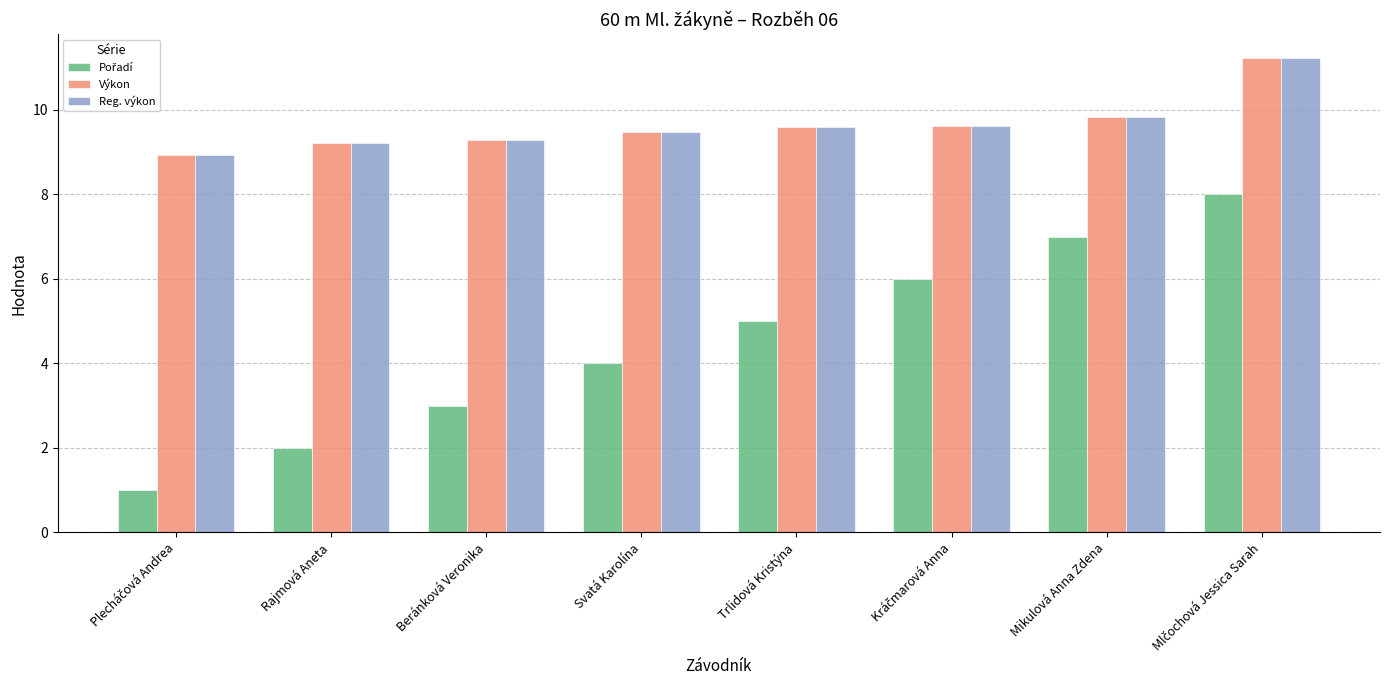

The value of Výkon at Rajmová Aneta is 9.2. True or false?

True